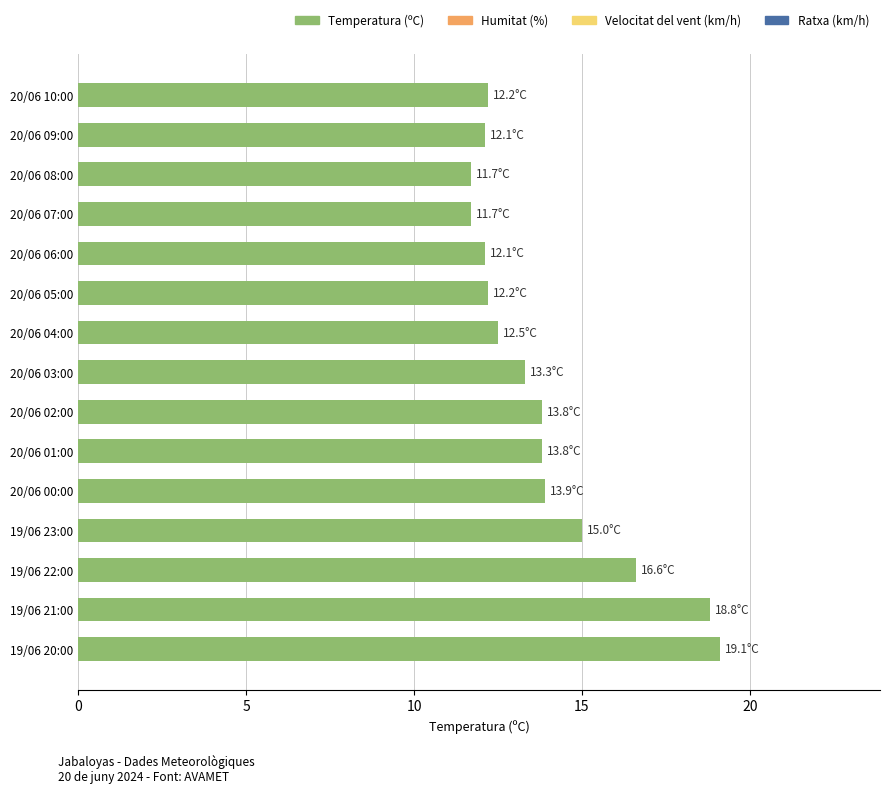

Reading top to bottom, list all the values displayed in this chart.

12.2	12.1	11.7	11.7	12.1	12.2	12.5	13.3	13.8	13.8	13.9	15.0	16.6	18.8	19.1